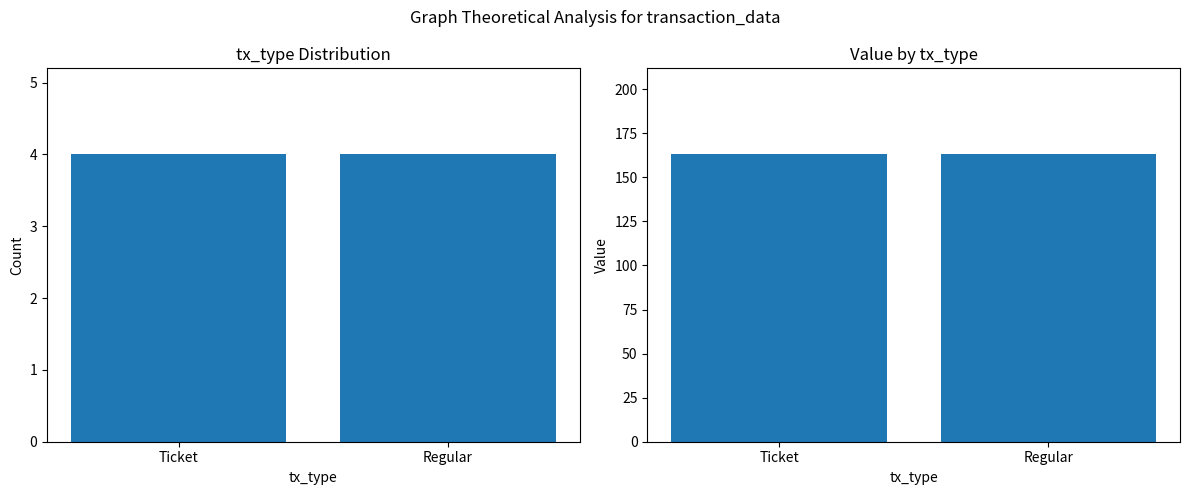

Are the bars grouped side by side (vs. stacked)?

Yes